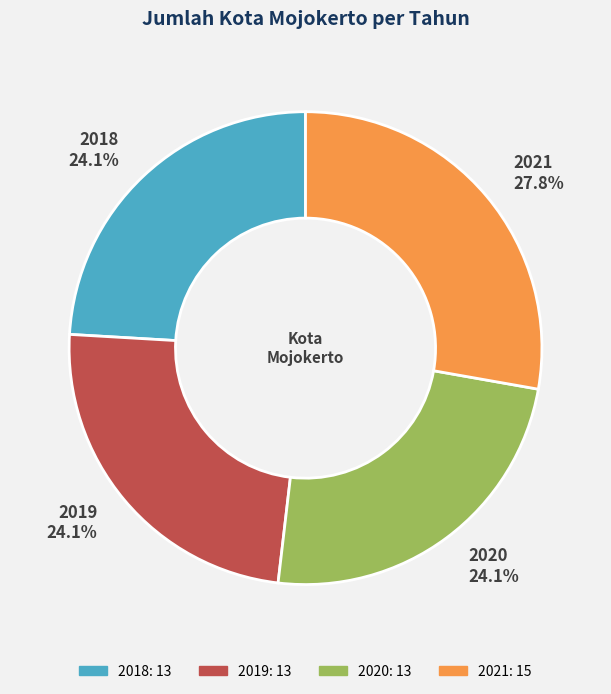

How many slices are in this pie chart?

4